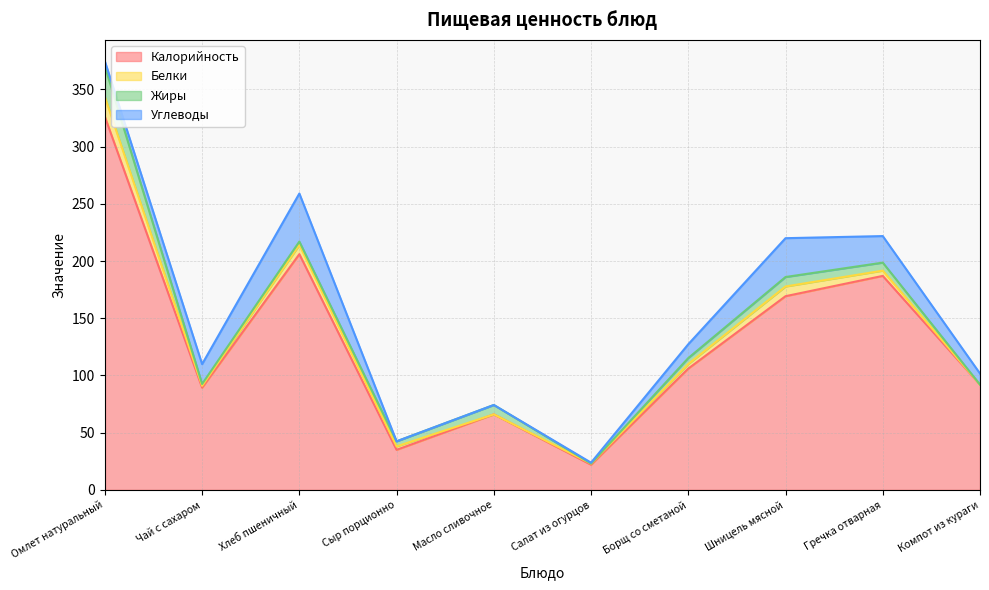

True or false: Калорийность and Углеводы intersect in this chart.

False